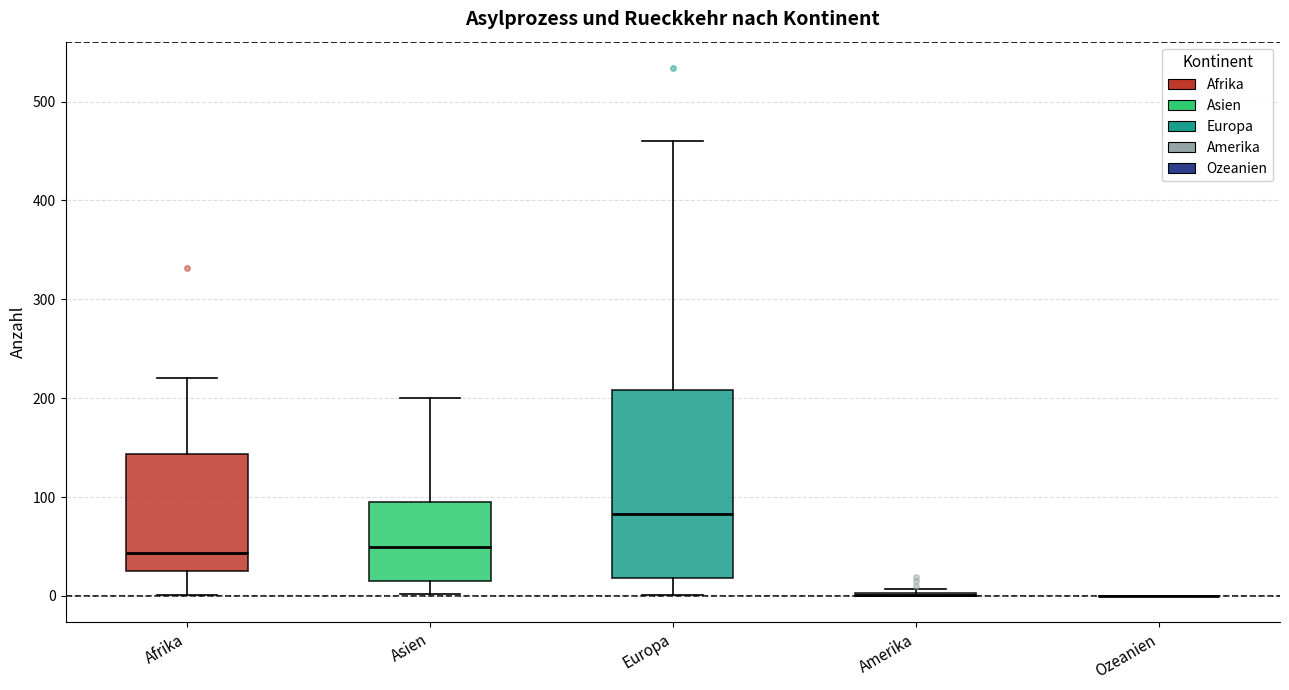

Which box is the tallest, from its lower edge to its upper edge?

Europa